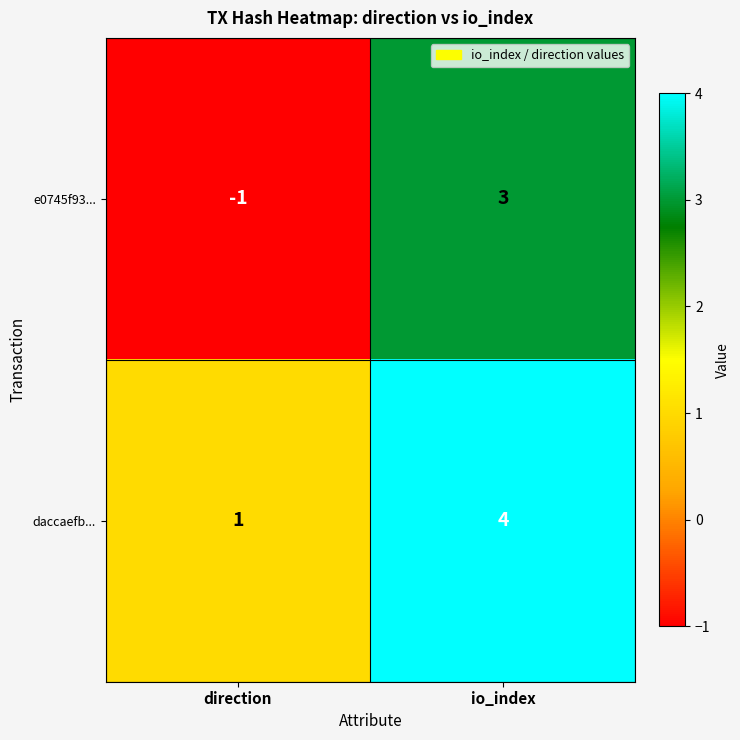

Which category has the highest value in the daccaefb... series?

io_index